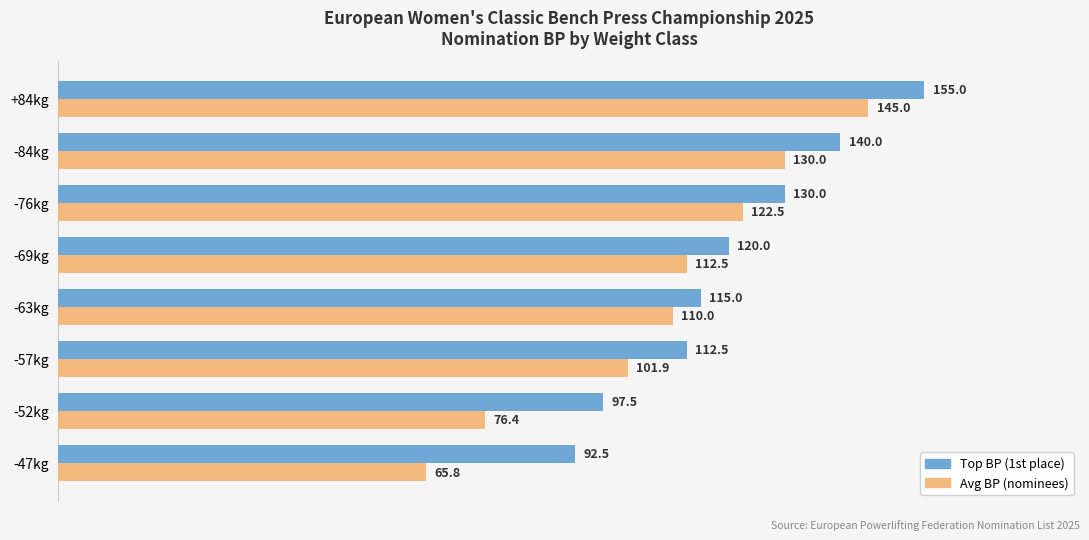

List the series in order of their overall mean, lowest first.

Avg BP (nominees), Top BP (1st place)